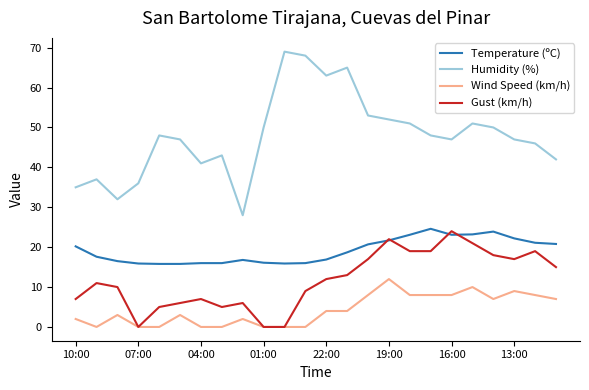

True or false: Humidity (%) has more than 0 interior local peaks.

True